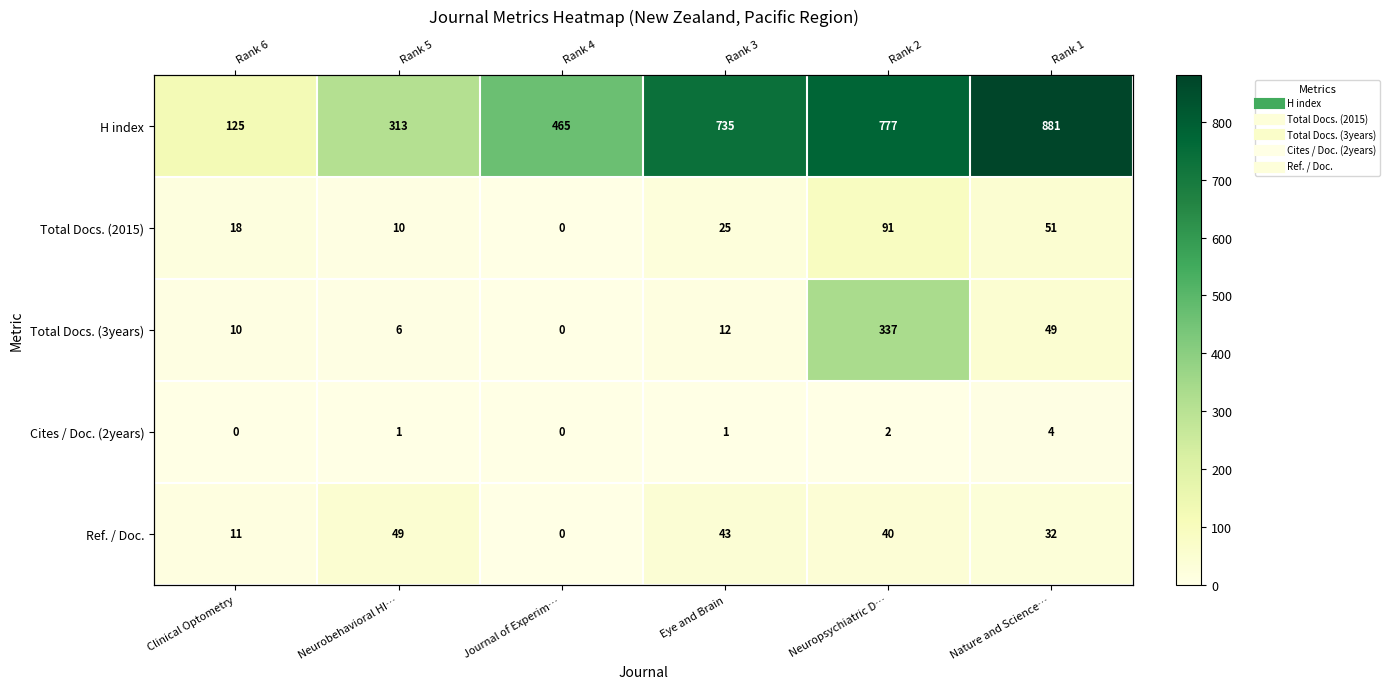

Which series has the largest total across all categories?

H index